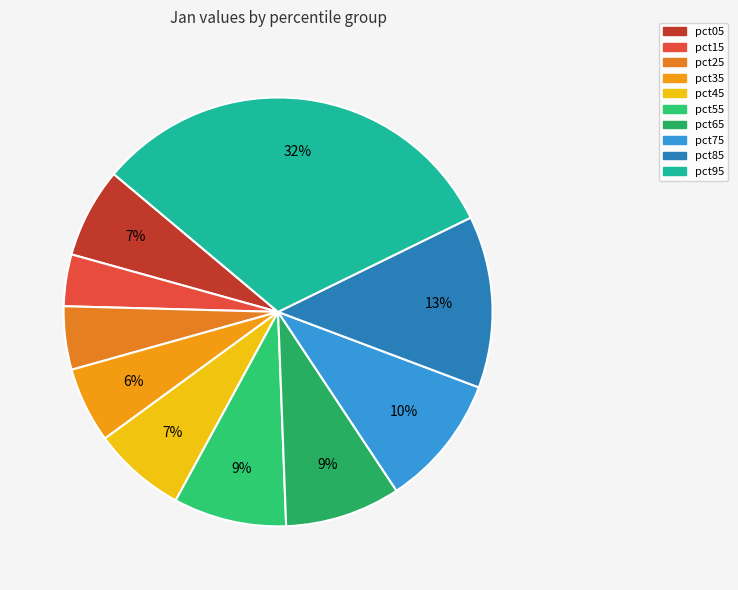

How many segments does this pie chart have?

10